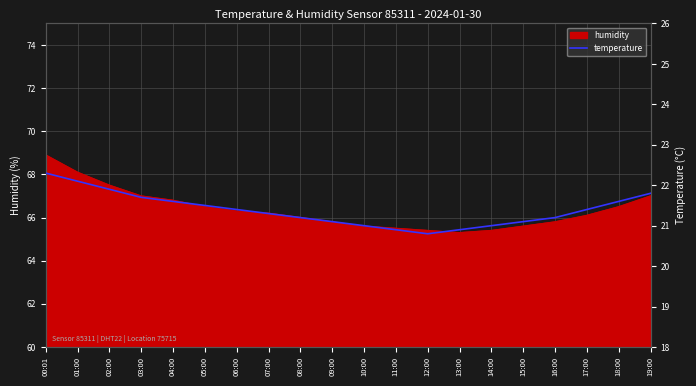

Reading left to right, extract all data points from this chart.

00:01=22.3	01:00=22.1	02:00=21.9	03:00=21.7	04:00=21.6	05:00=21.5	06:00=21.4	07:00=21.3	08:00=21.2	09:00=21.1	10:00=21.0	11:00=20.9	12:00=20.8	13:00=20.9	14:00=21.0	15:00=21.1	16:00=21.2	17:00=21.4	18:00=21.6	19:00=21.8